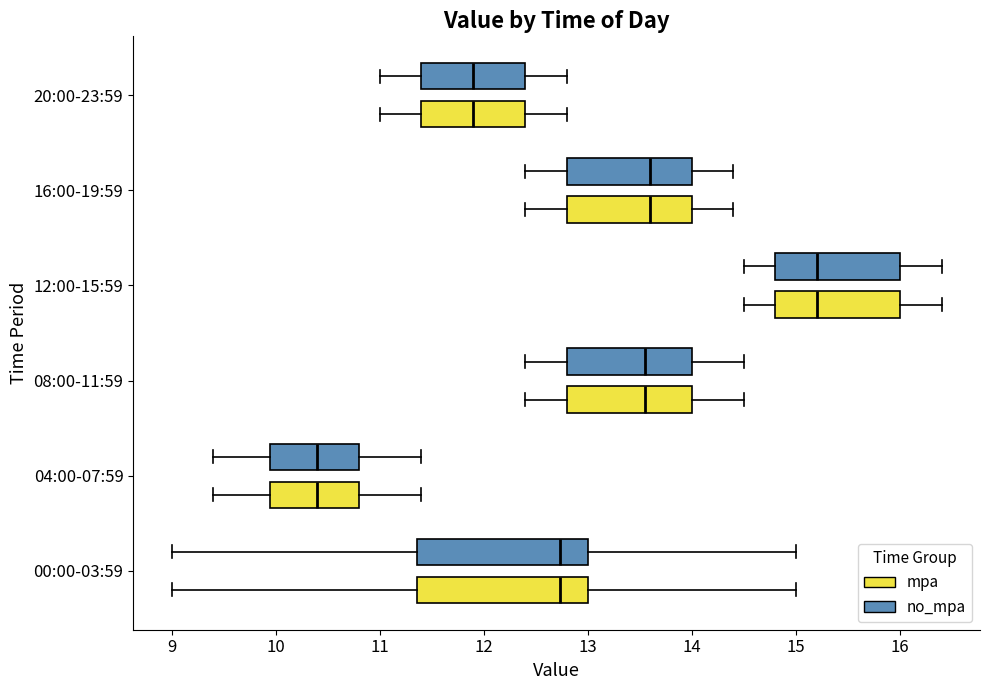

Where does the median line of the box for 08:00-11:59 (no_mpa) sit on the x-axis? The values are not printed on the chart, so give them approximately, as read against the axis.

13.6